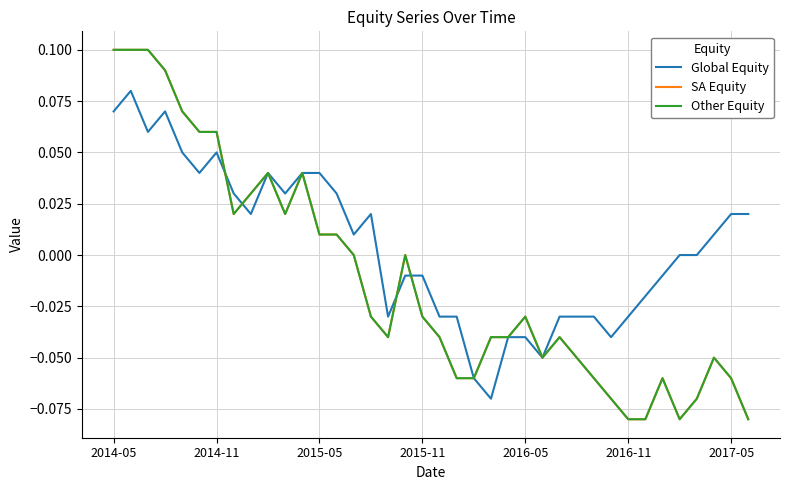

Reading left to right, list all the values displayed in this chart.

Global Equity: 0.1	0.1	0.1	0.1	0.1	0.0	0.1	0.0	0.0	0.0	0.0	0.0	0.0	0.0	0.0	0.0	-0.0	-0.0	-0.0	-0.0	-0.0	-0.1	-0.1	-0.0	-0.0	-0.1	-0.0	-0.0	-0.0	-0.0	-0.0	-0.0	-0.0	0.0	0.0	0.0	0.0	0.0
SA Equity: 0.1	0.1	0.1	0.1	0.1	0.1	0.1	0.0	0.0	0.0	0.0	0.0	0.0	0.0	0.0	-0.0	-0.0	0.0	-0.0	-0.0	-0.1	-0.1	-0.0	-0.0	-0.0	-0.1	-0.0	-0.1	-0.1	-0.1	-0.1	-0.1	-0.1	-0.1	-0.1	-0.1	-0.1	-0.1
Other Equity: 0.1	0.1	0.1	0.1	0.1	0.1	0.1	0.0	0.0	0.0	0.0	0.0	0.0	0.0	0.0	-0.0	-0.0	0.0	-0.0	-0.0	-0.1	-0.1	-0.0	-0.0	-0.0	-0.1	-0.0	-0.1	-0.1	-0.1	-0.1	-0.1	-0.1	-0.1	-0.1	-0.1	-0.1	-0.1